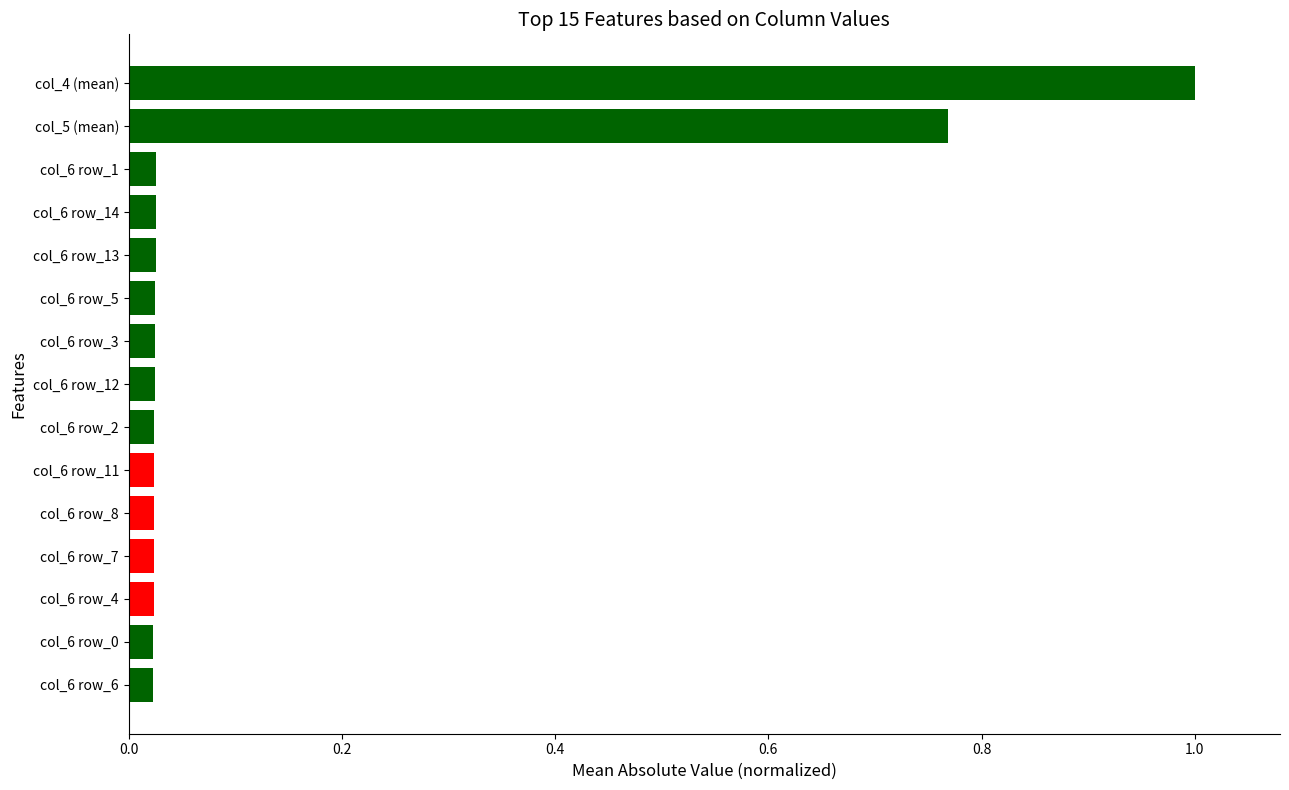

What is the difference between the second highest and minimum values?

0.7